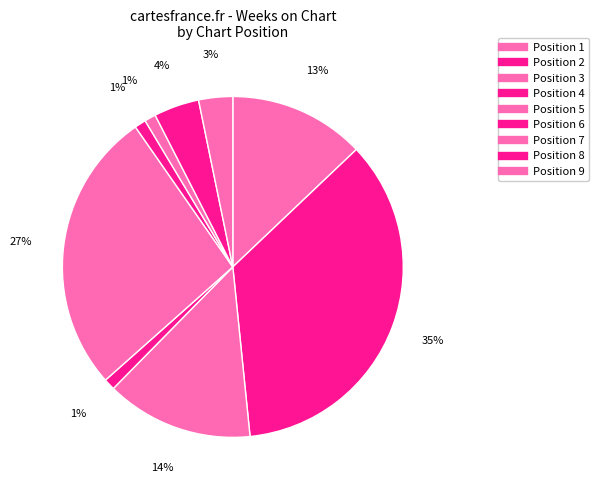

How many segments does this pie chart have?

9